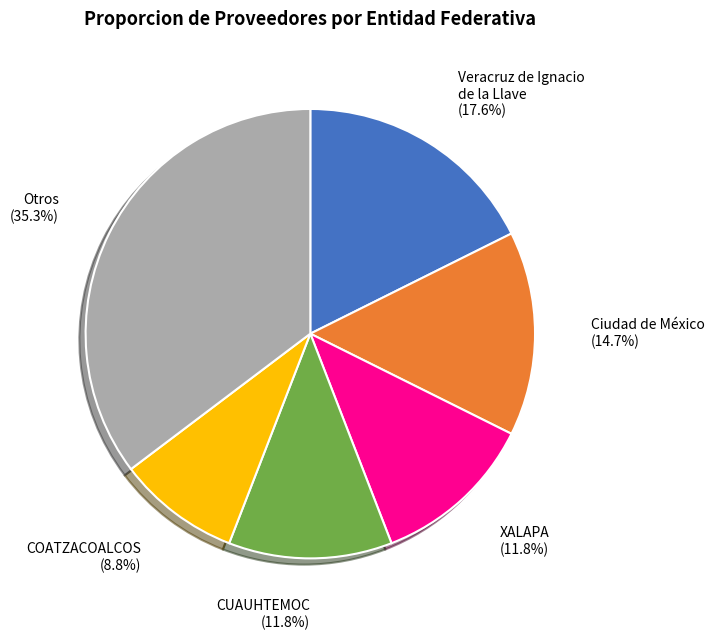

What is the smallest slice in the pie chart?

COATZACOALCOS